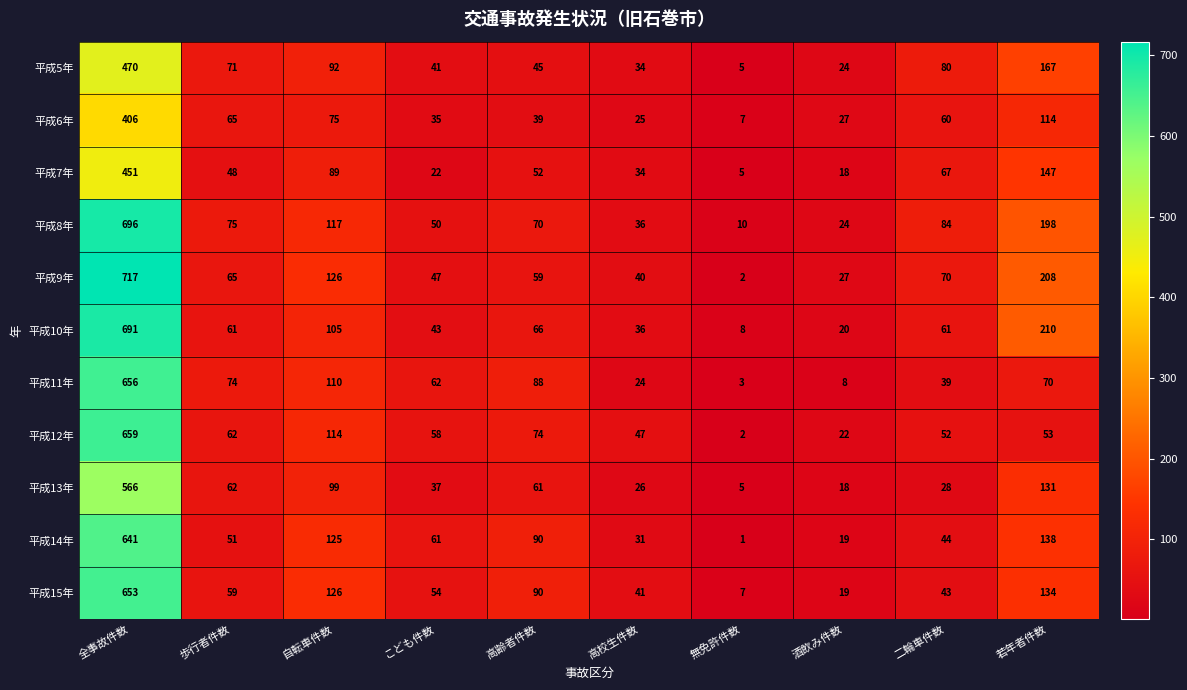

The value of 平成10年 at 酒飲み件数 is 20. True or false?

True